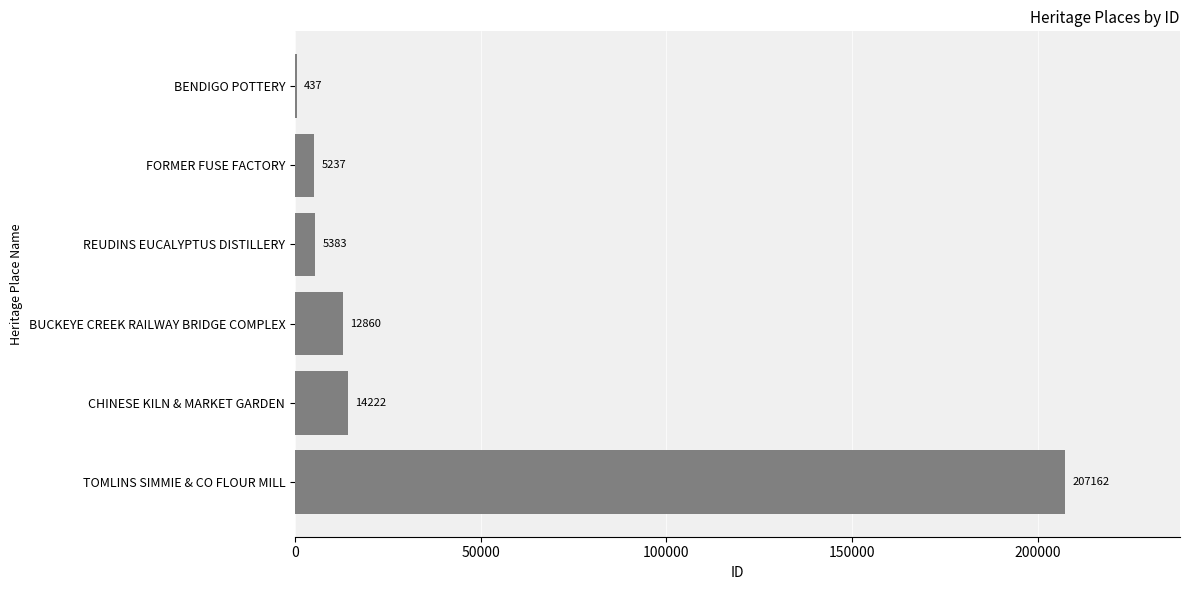

Reading bottom to top, transcribe all the data shown in this chart.

TOMLINS SIMMIE & CO FLOUR MILL=207162	CHINESE KILN & MARKET GARDEN=14222	BUCKEYE CREEK RAILWAY BRIDGE COMPLEX=12860	REUDINS EUCALYPTUS DISTILLERY=5383	FORMER FUSE FACTORY=5237	BENDIGO POTTERY=437